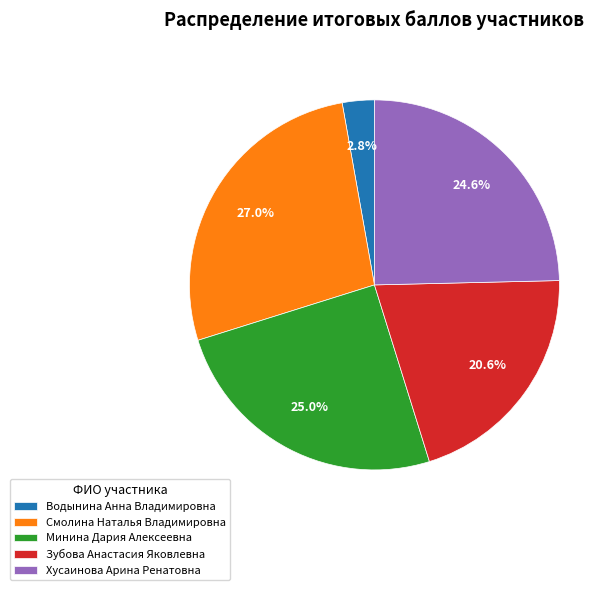

How many segments does this pie chart have?

5